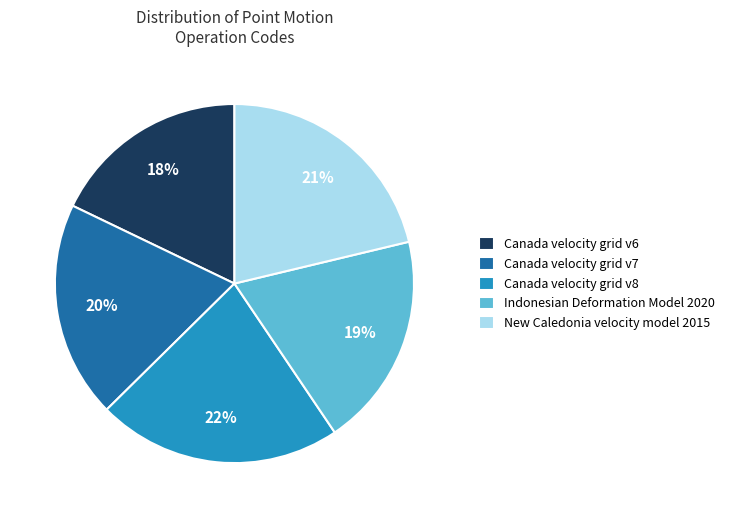

Is it true that Canada velocity grid v6 is 18% of the pie?

True